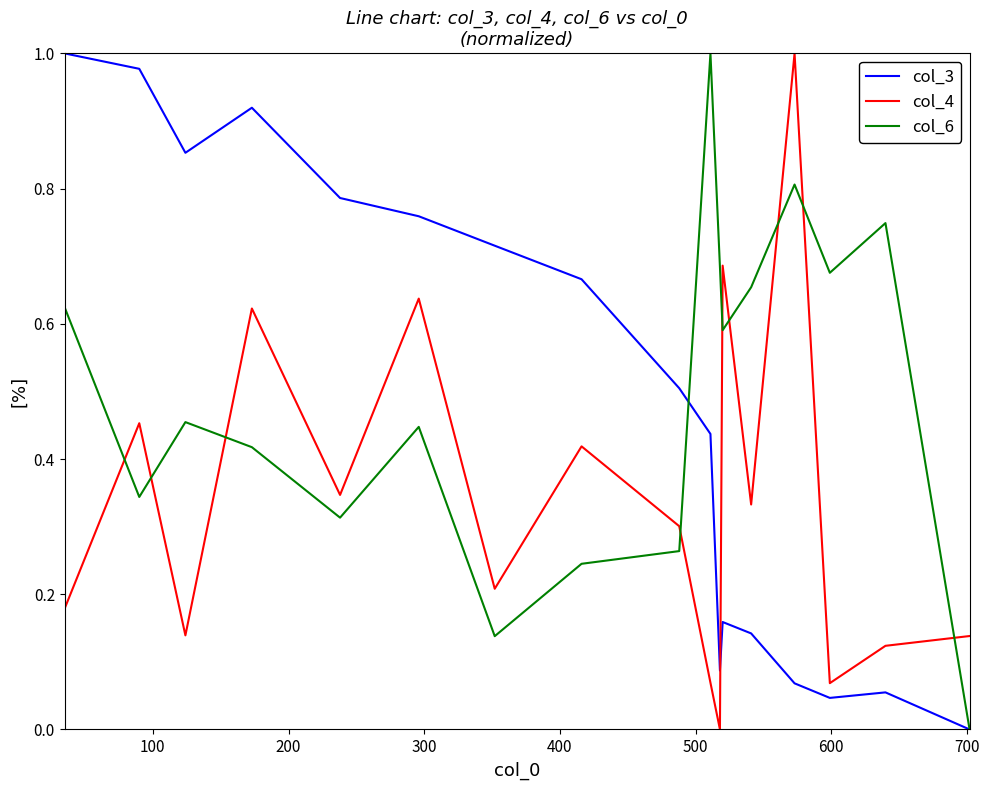

How many times do col_4 and col_3 cross each other?

1